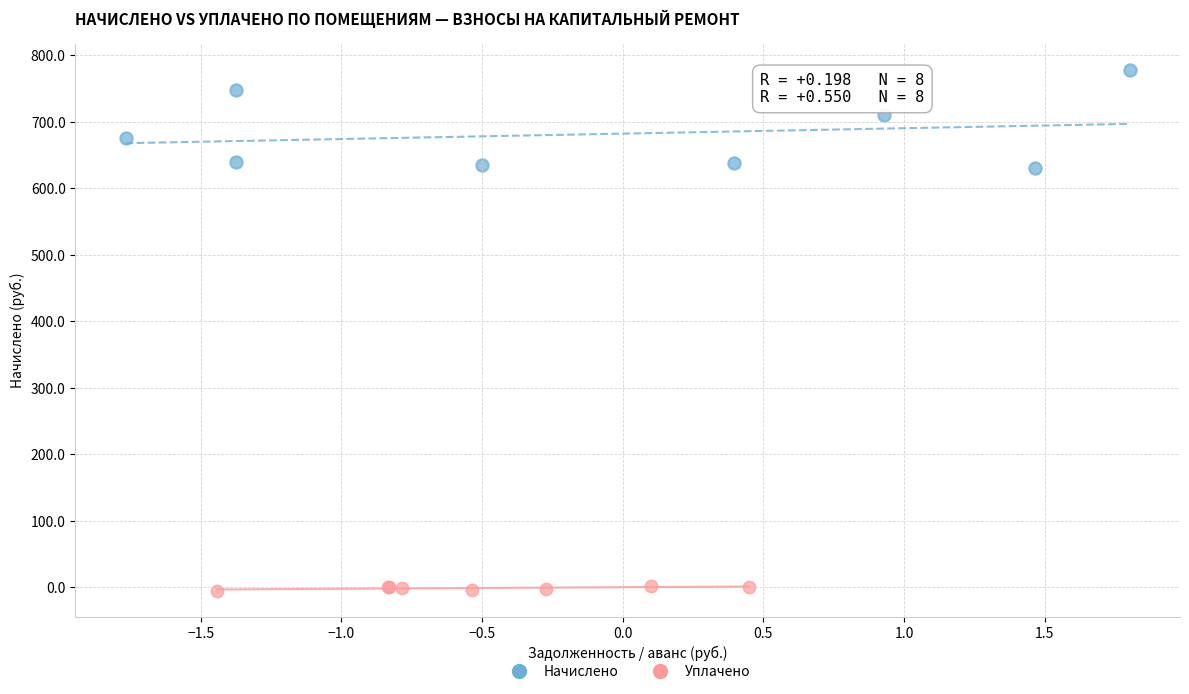

Which series has the widest spread of Y values?

Начислено